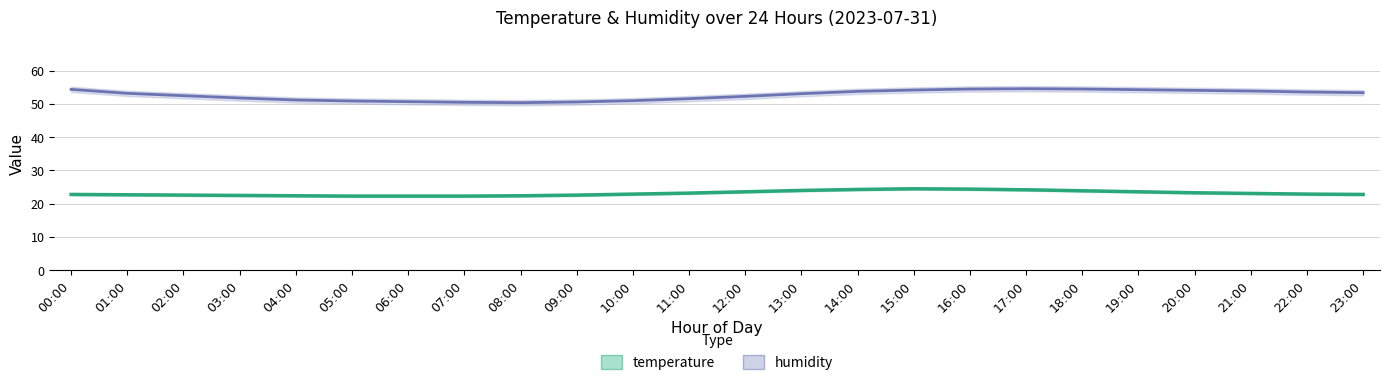

At how many categories does at least one series exceed 31?

24